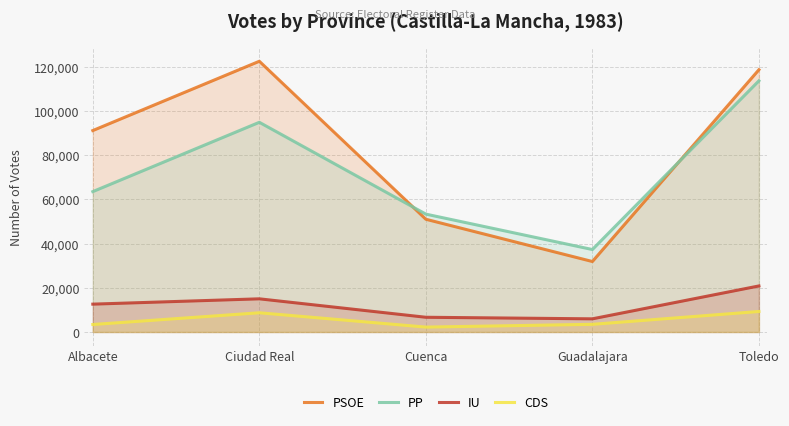

How many interior local valleys does the CDS series have?

1